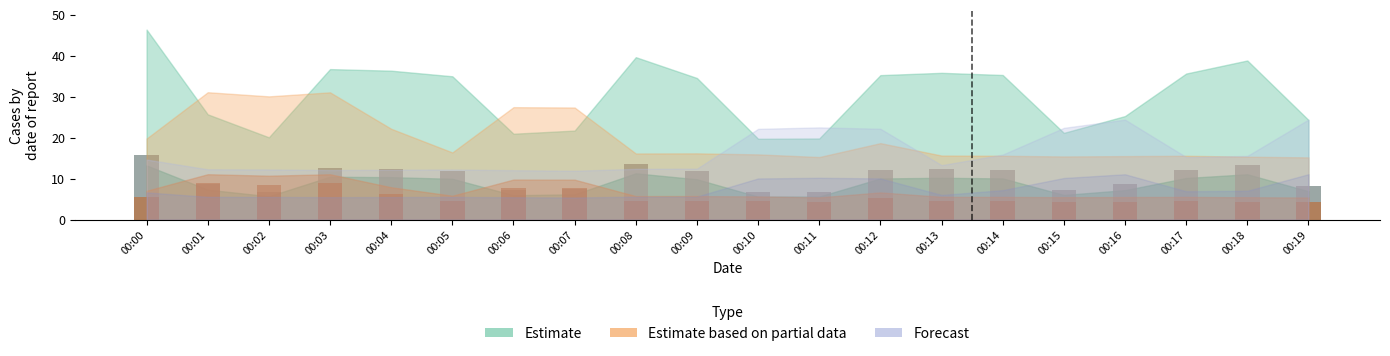

Where does the Estimate series first go above 11?

00:00